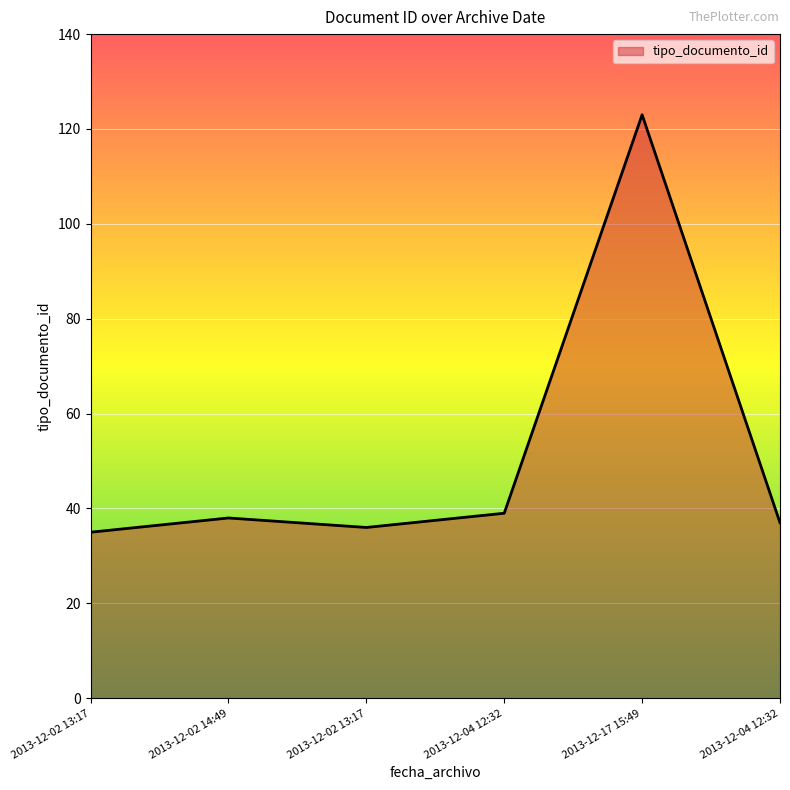

List the labels in order of value, smallest first.

2013-12-02 13:17, 2013-12-02 13:17, 2013-12-04 12:32, 2013-12-02 14:49, 2013-12-04 12:32, 2013-12-17 15:49